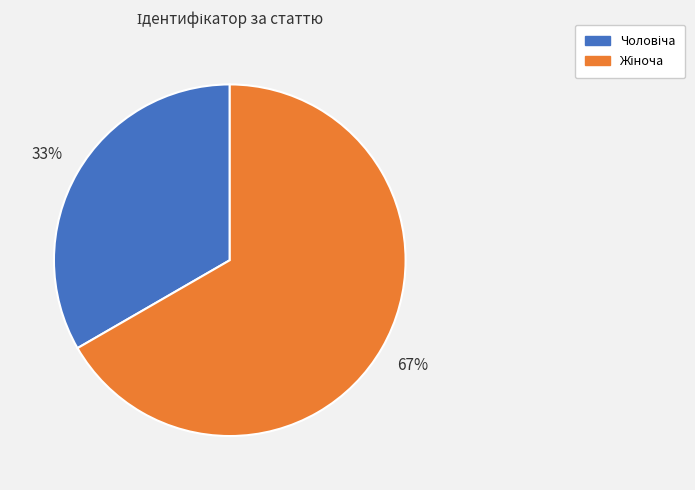

To the nearest percent, what is the average slice percentage?

50%